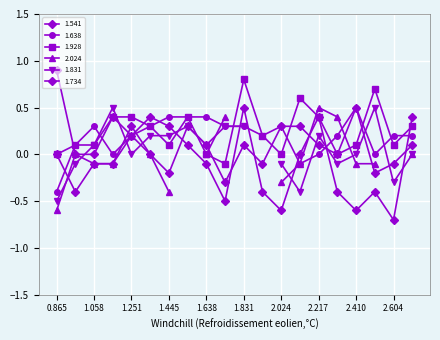

What is the difference between the maximum and minimum values in the 1.638 series?

0.9